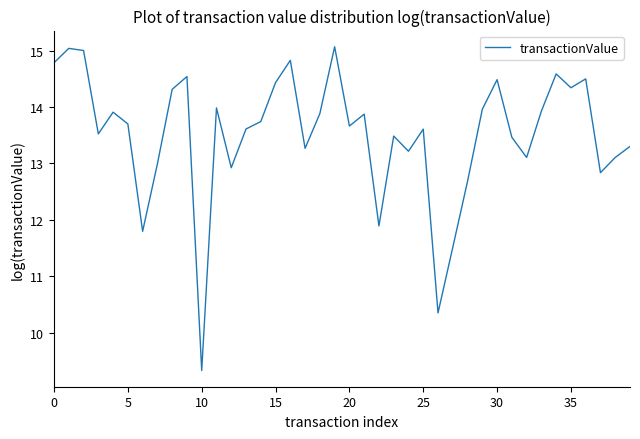

What is the minimum value shown in the chart?

9.3